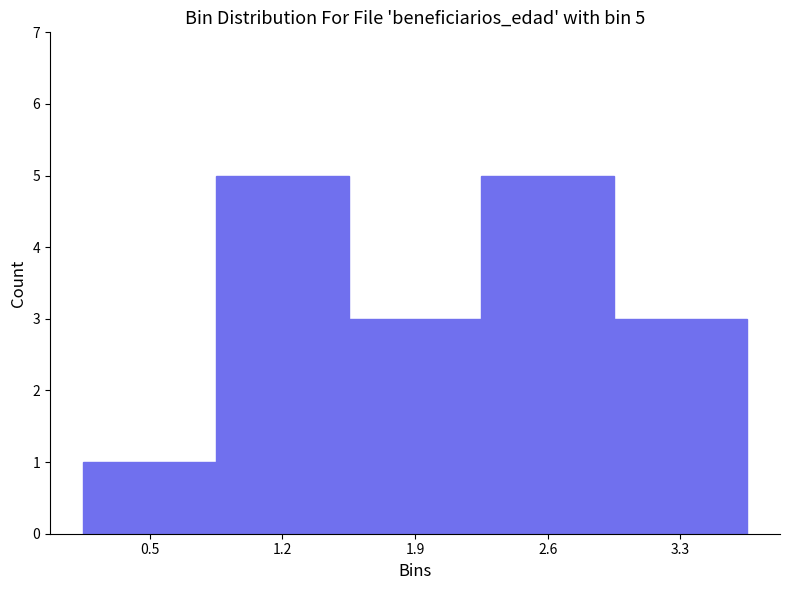

Reading left to right, transcribe all the data shown in this chart.

0.5=1	1.2=5	1.9=3	2.6=5	3.3=3